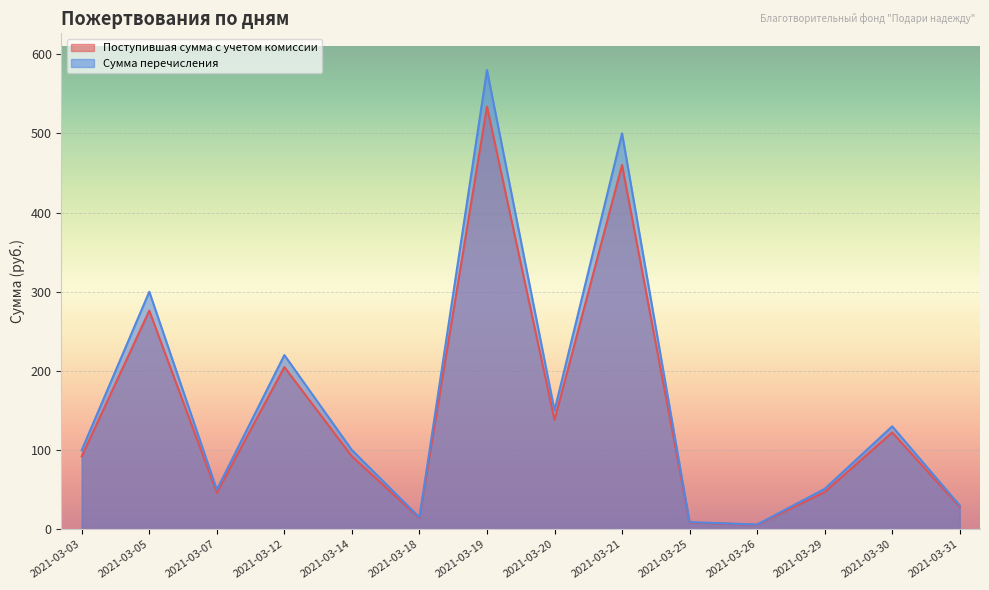

True or false: Поступившая сумма с учетом комиссии has a value of 11.5 at 2021-03-31.

False